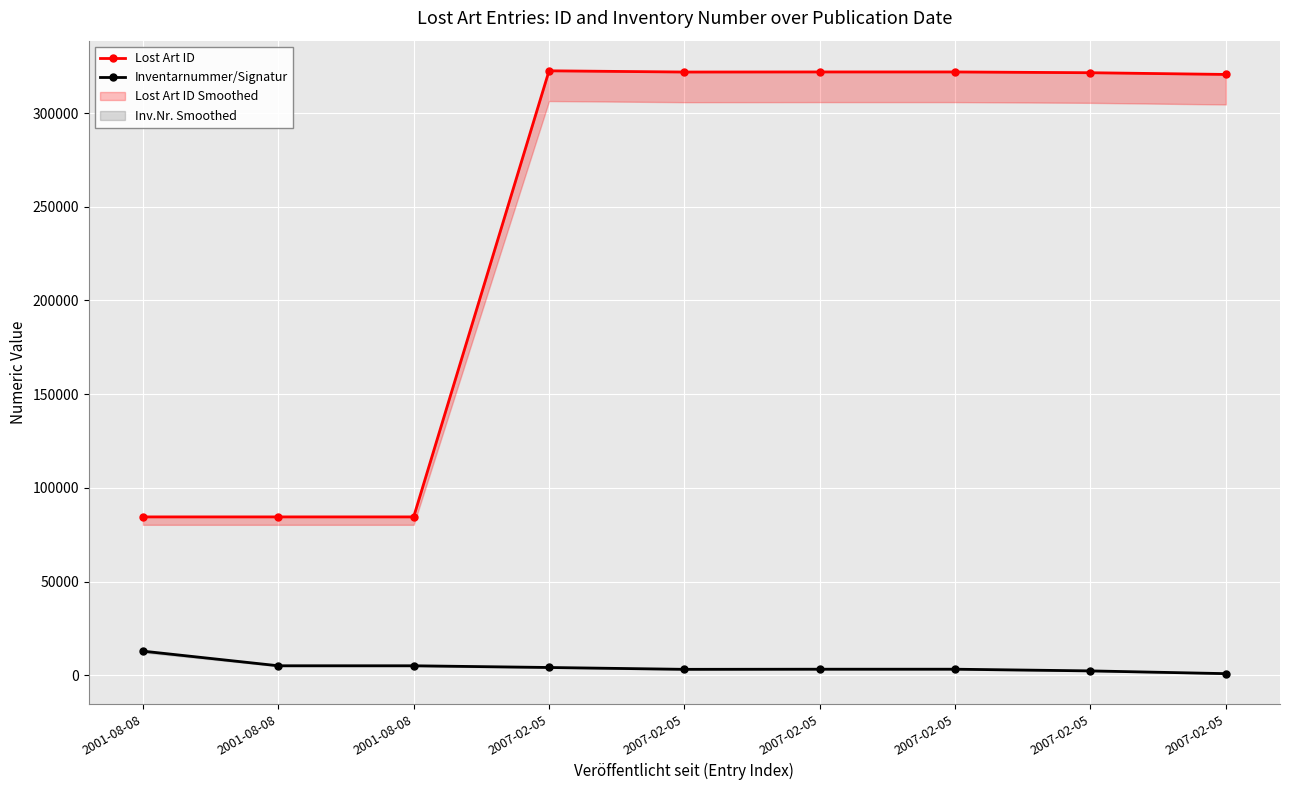

What is the difference between the maximum and minimum values in the Lost Art ID series?

238071